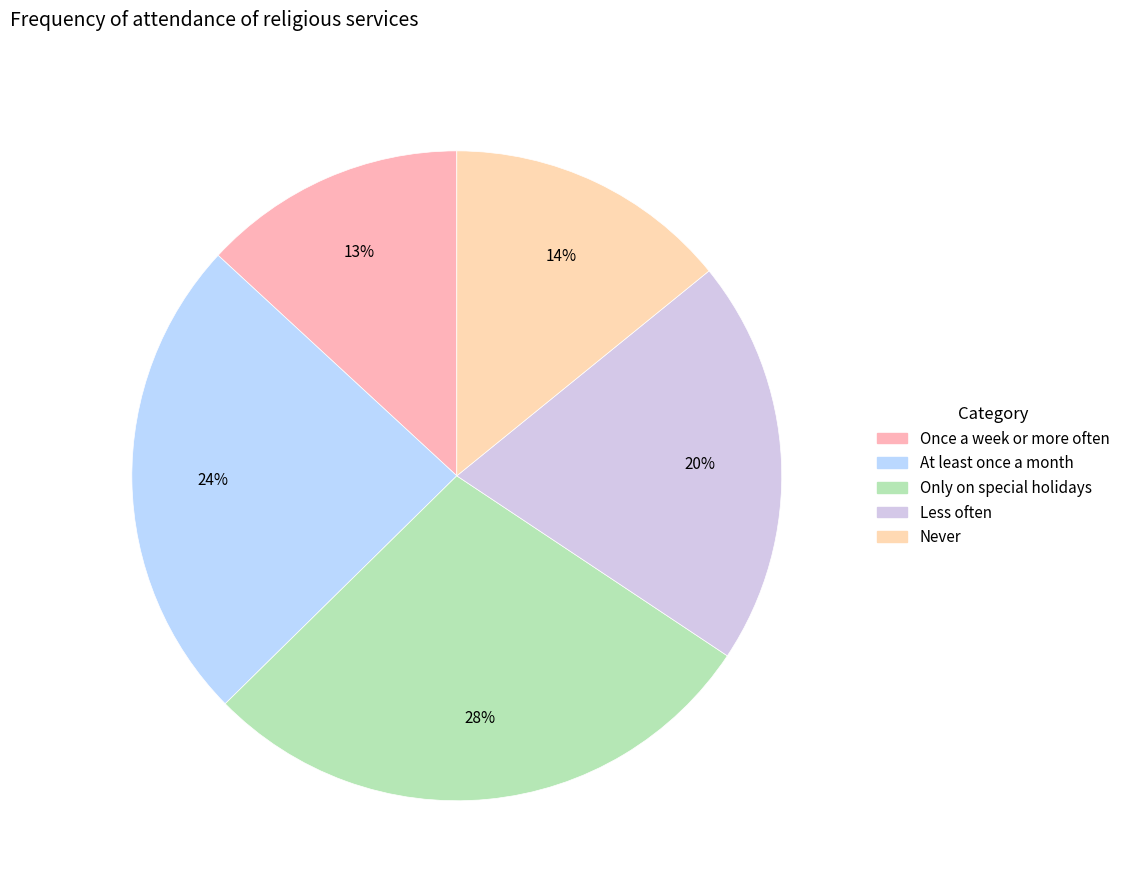

True or false: Only on special holidays accounts for 28% of the total.

True